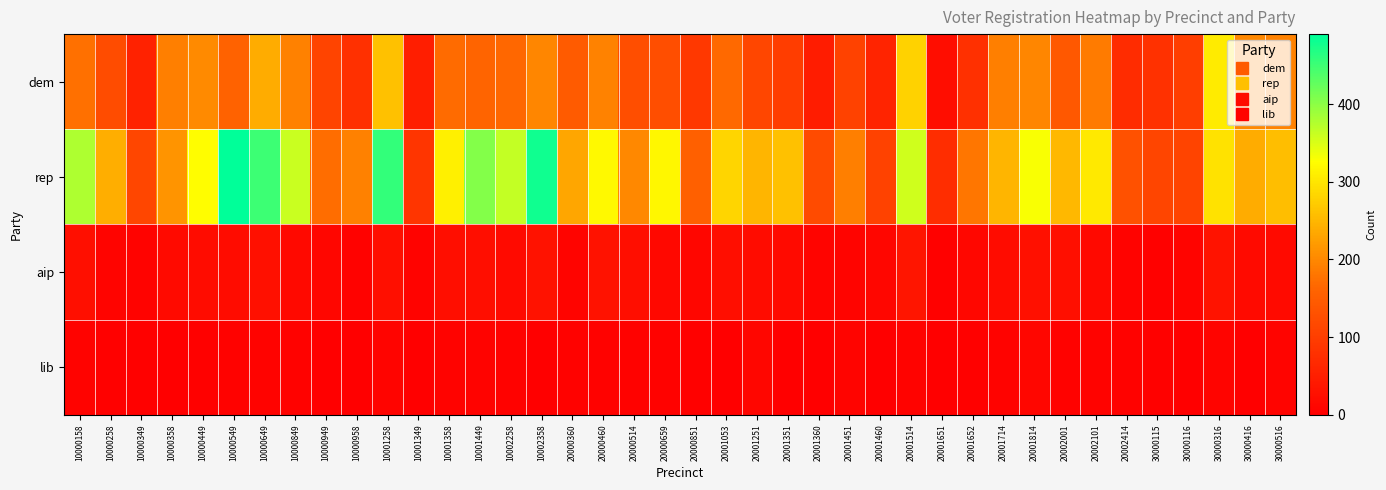

At 20001351, list the series in order from largest to smallest.

rep, dem, aip, lib